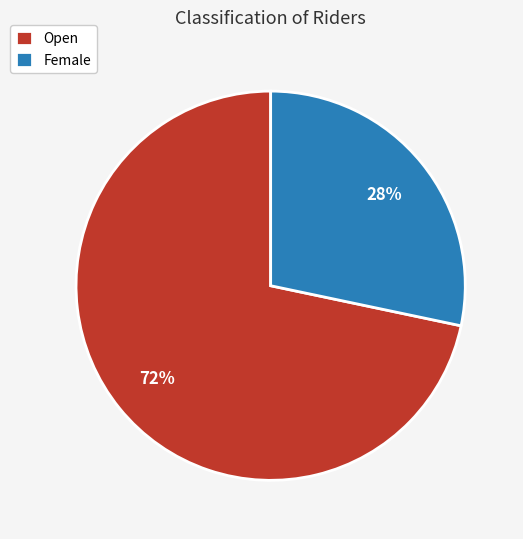

What is the smallest slice in the pie chart?

Female